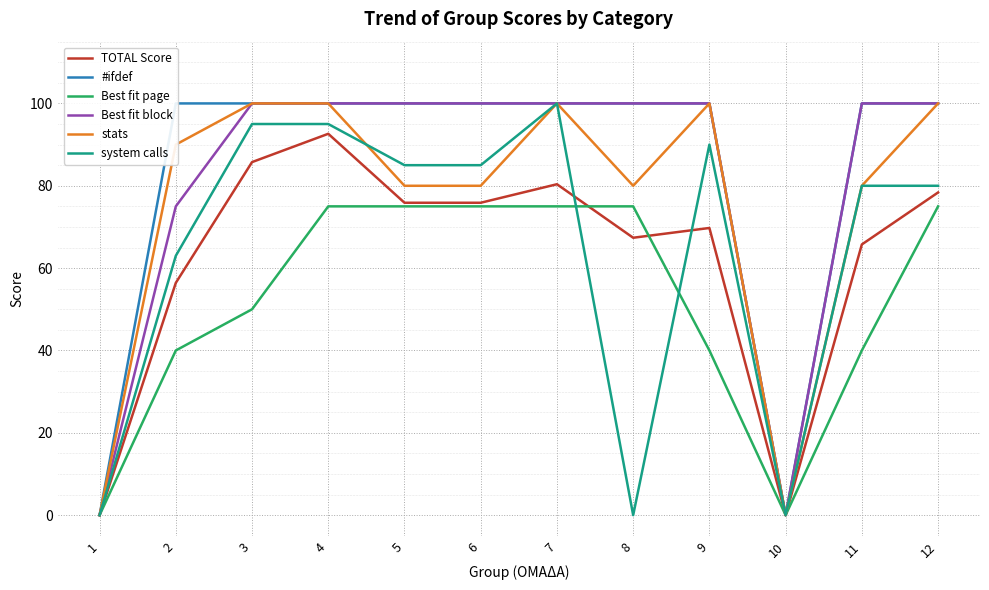

Rank the series by their maximum value, from lowest to highest.

Best fit page, TOTAL Score, #ifdef, Best fit block, stats, system calls